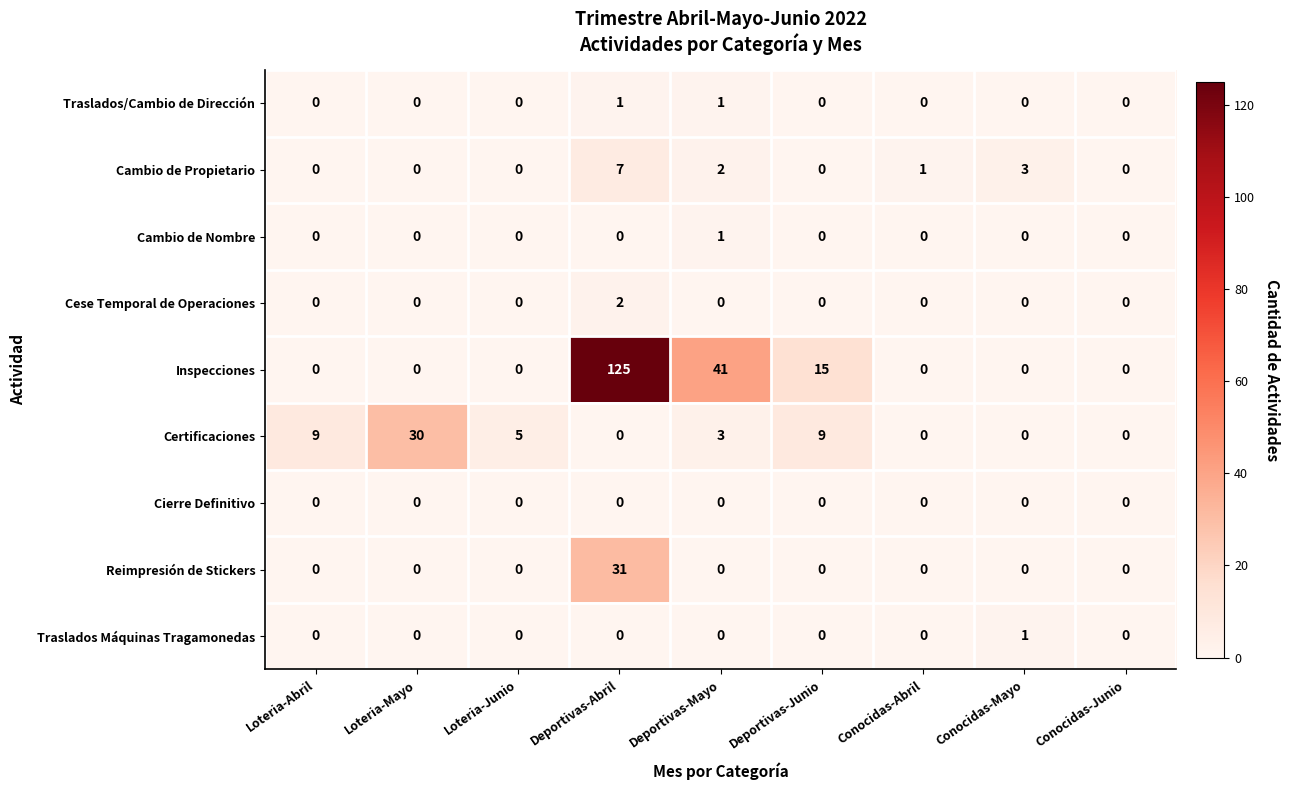

Which series has the largest total across all categories?

Inspecciones